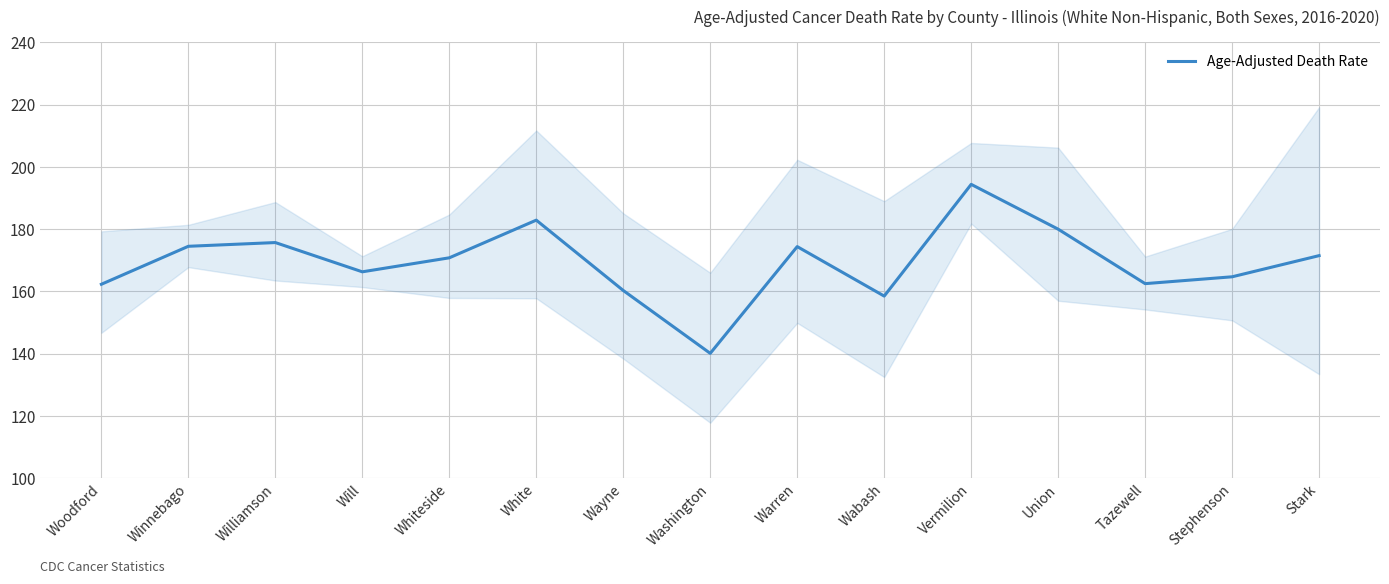

How many data points does each series have?

15